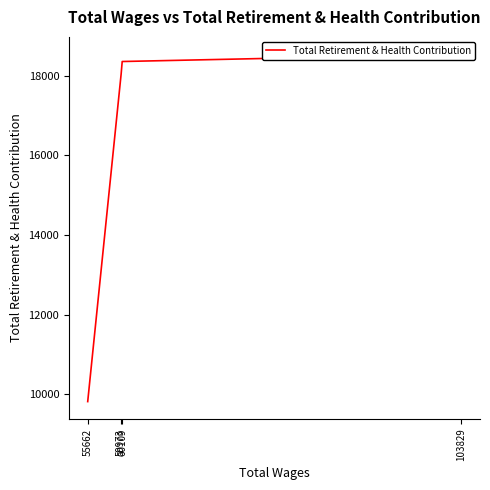

How many series are shown in this chart?

1